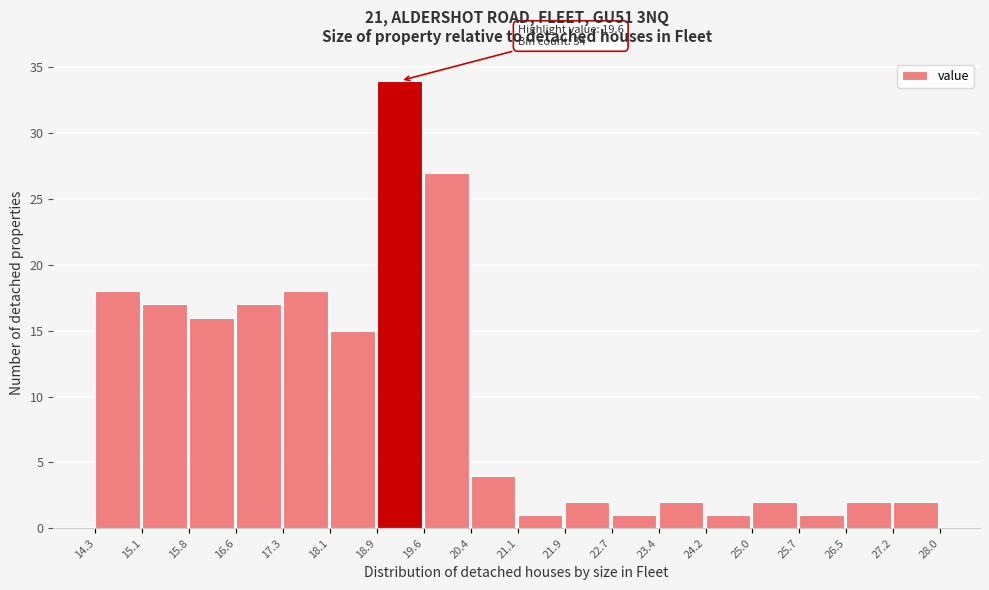

Over which range of the x-axis is the bar tallest?

18.9 to 19.6